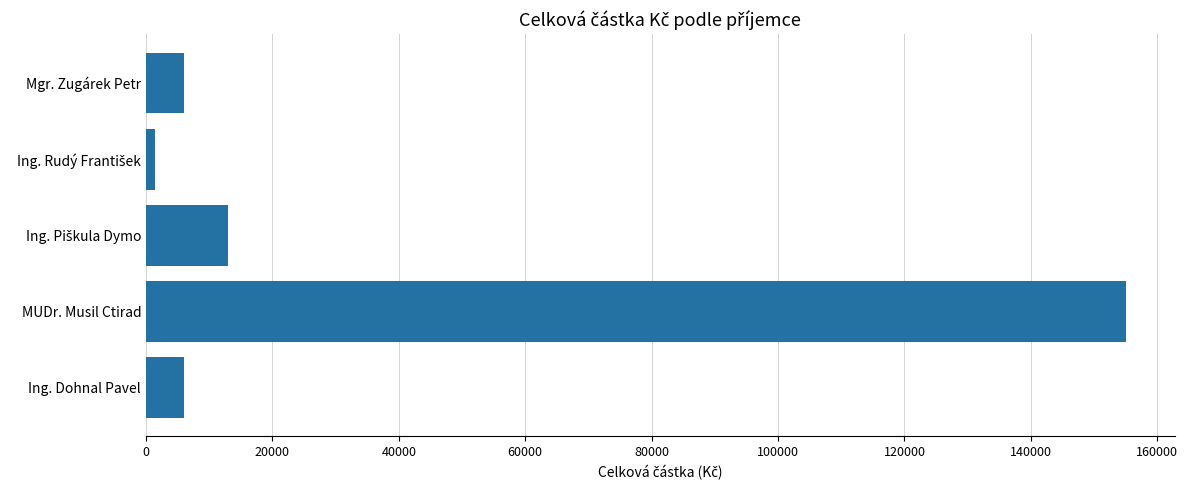

What is the change in value from Ing. Dohnal Pavel to MUDr. Musil Ctirad?

+149000